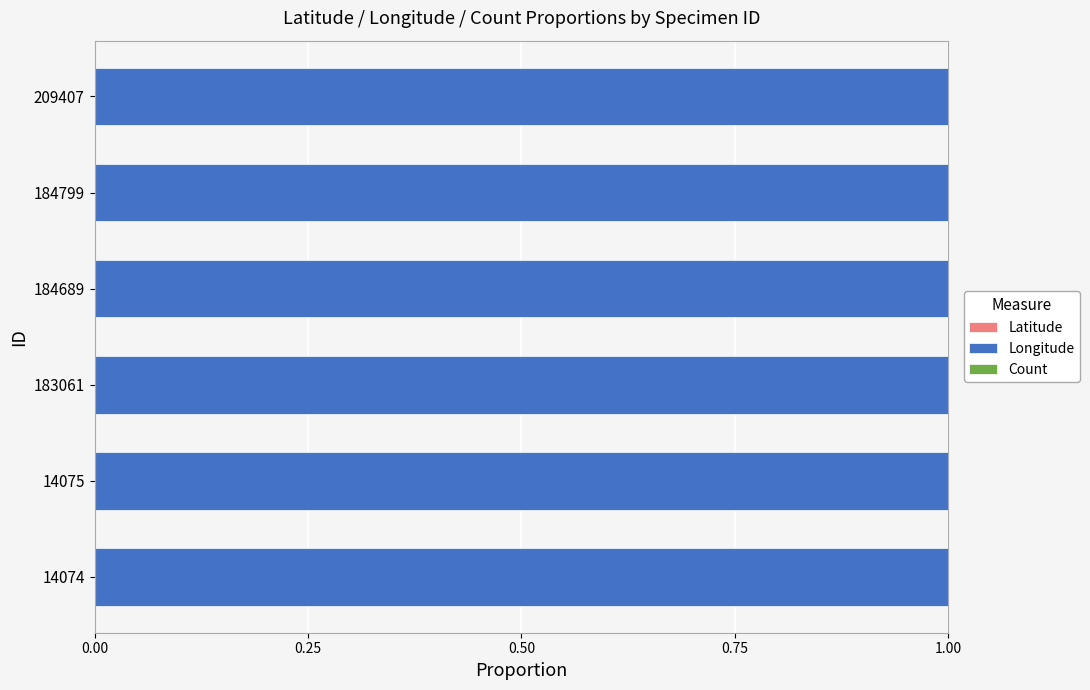

True or false: Count has a value of -0.0 at 183061.

False